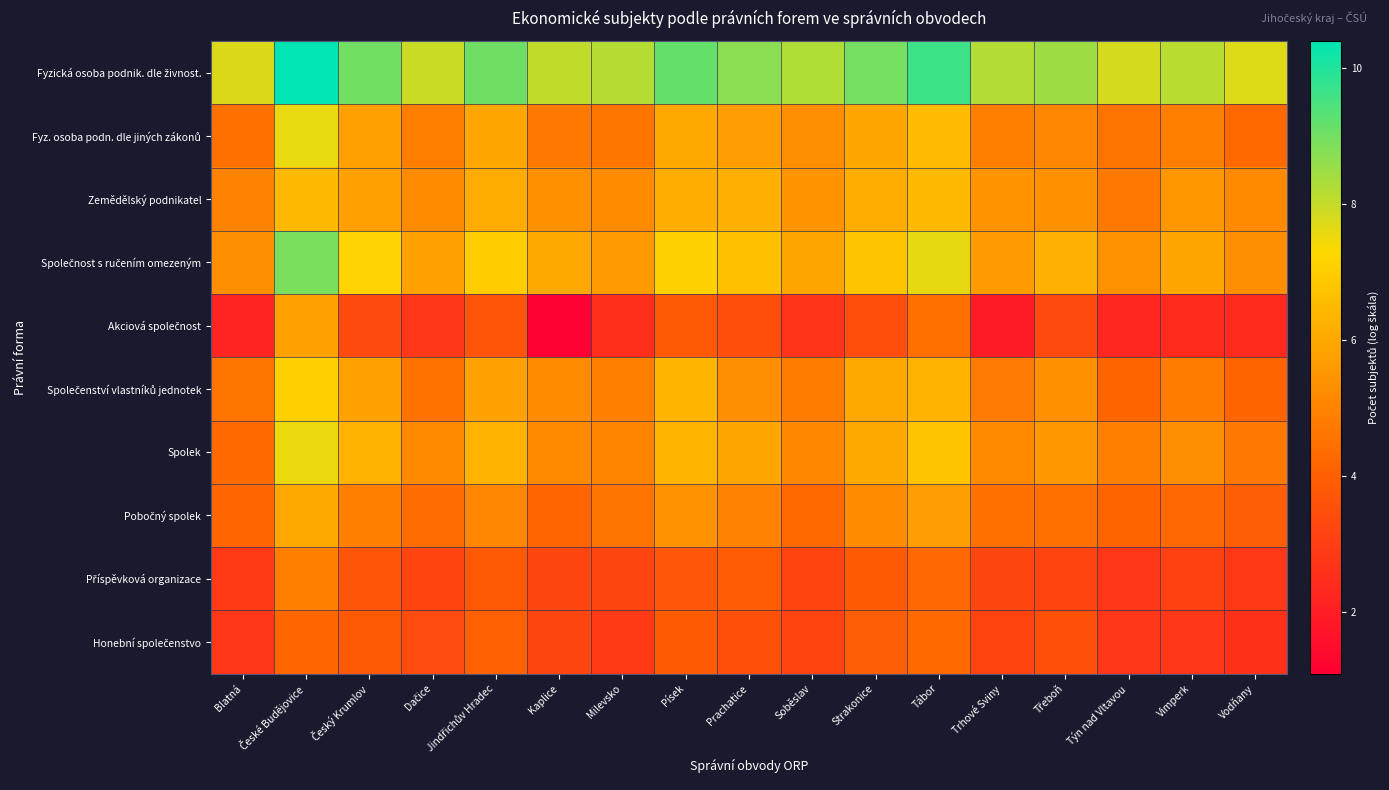

Which series has the widest spread of values?

Akciová společnost